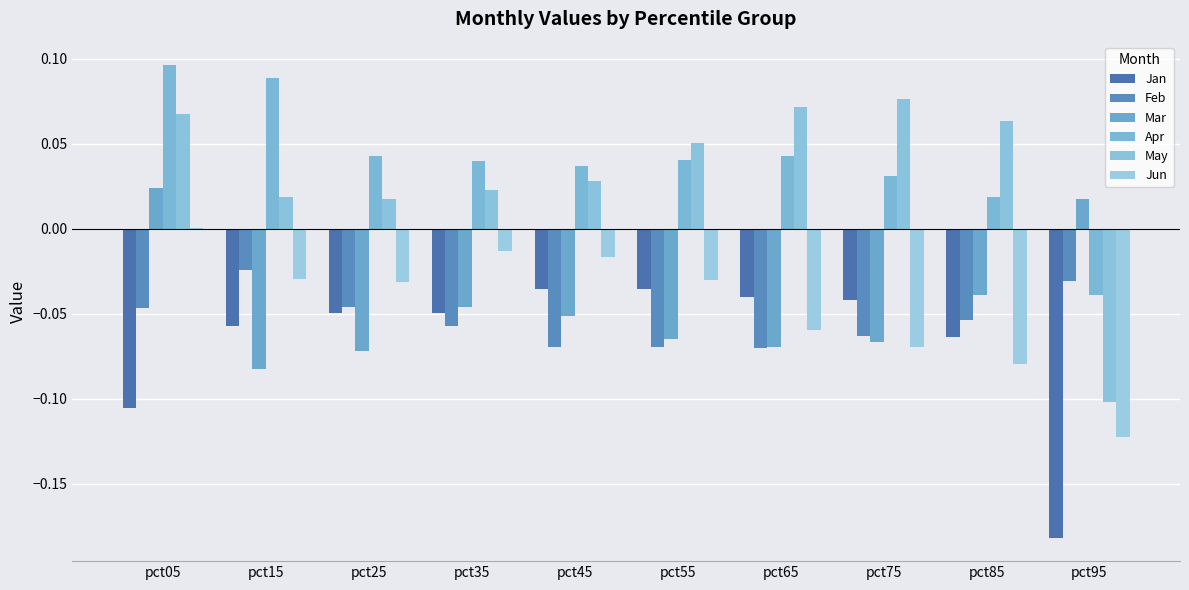

Are the bars grouped side by side (vs. stacked)?

Yes